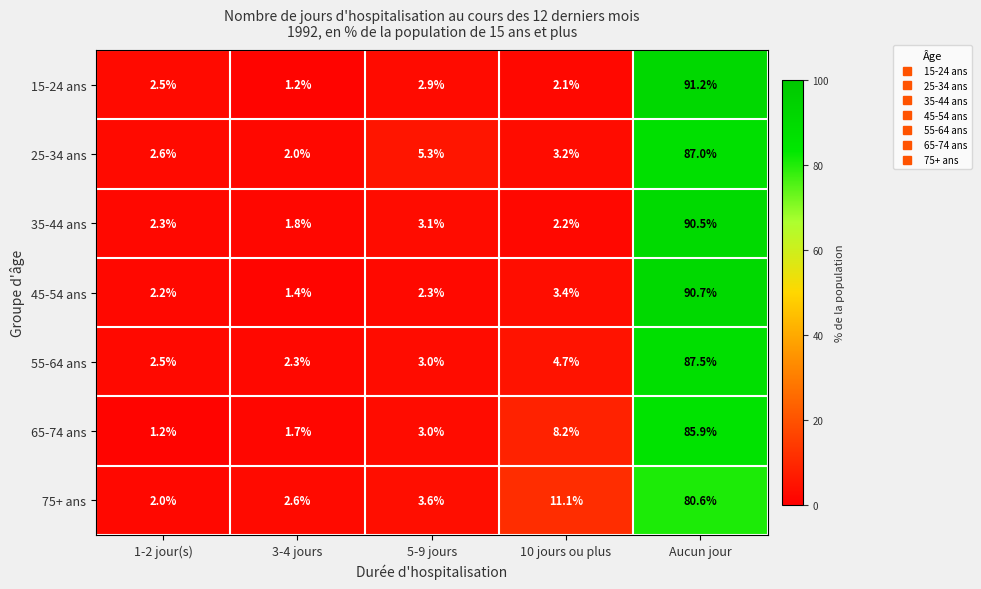

At how many categories does at least one series exceed 46?

1